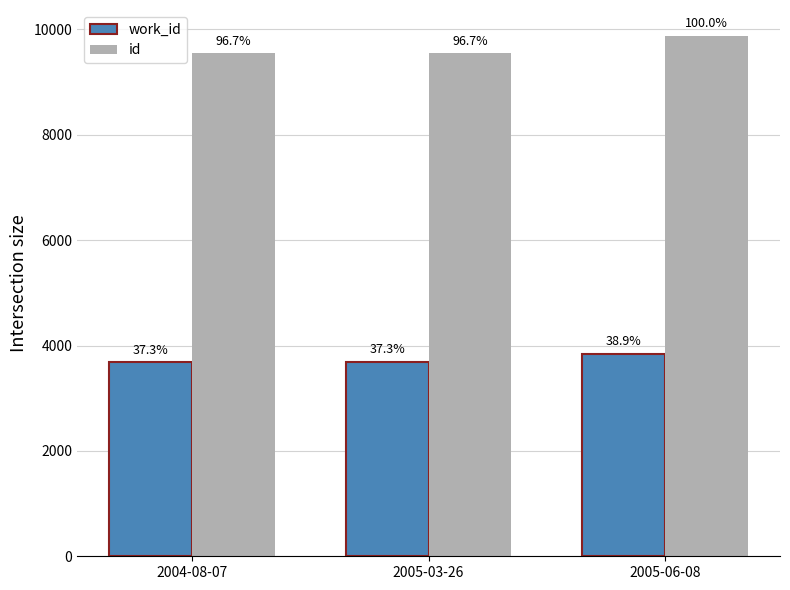

How many bars are there in each group?

2